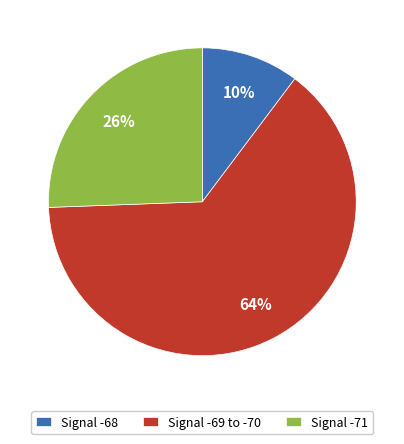

Combined, do Signal -68 and Signal -71 account for over 50%?

No